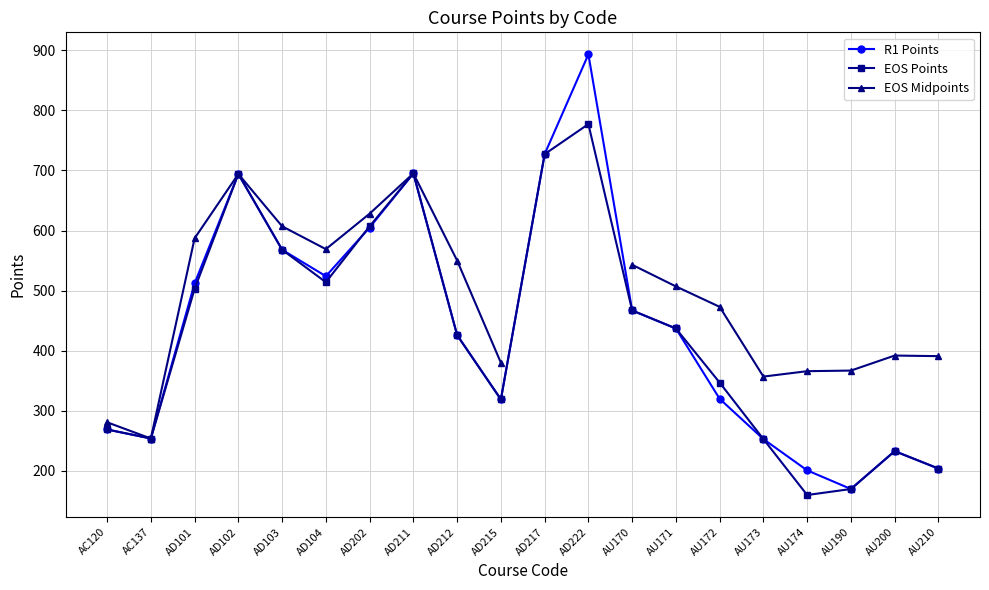

In R1 Points, how many points are higher than both neighbors (excluding endpoints)?

4